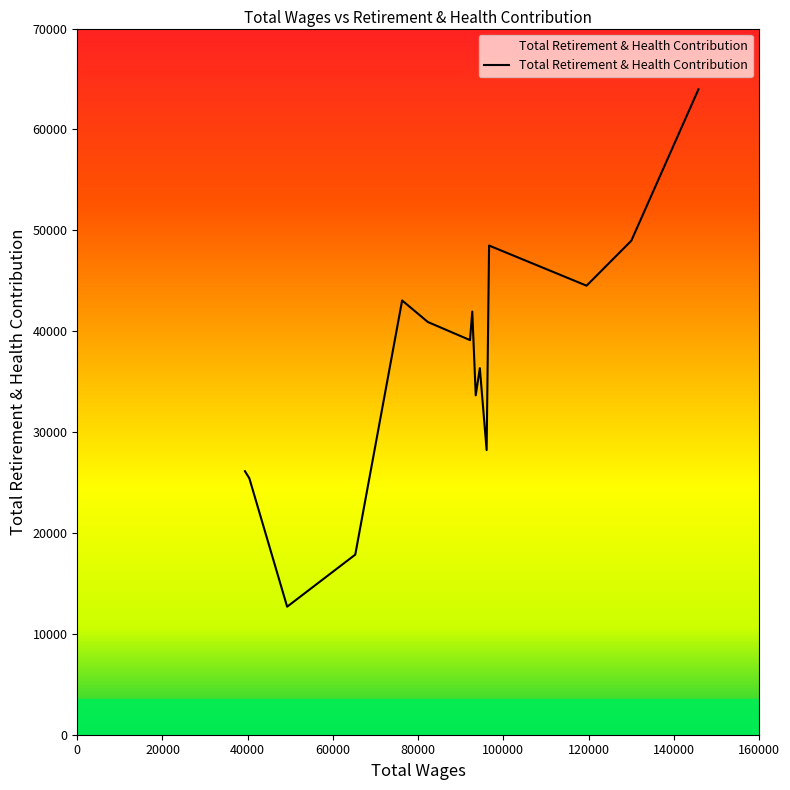

What is the maximum value shown in the chart?

63975